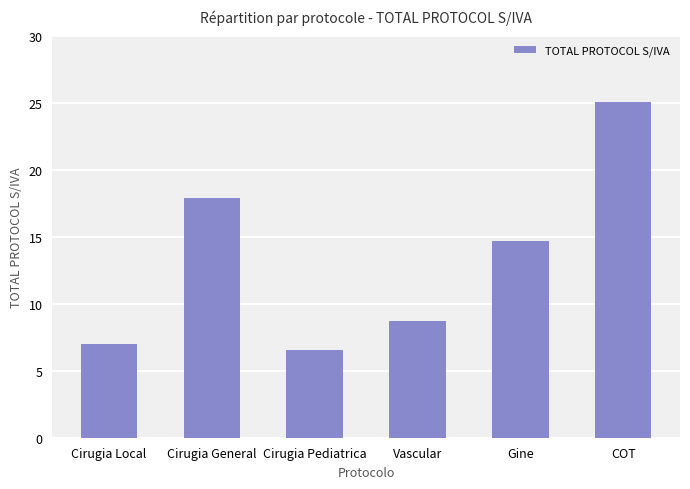

Reading right to left, what are all the values shown in this chart?

COT=25.0	Gine=14.7	Vascular=8.7	Cirugia Pediatrica=6.5	Cirugia General=17.9	Cirugia Local=7.0